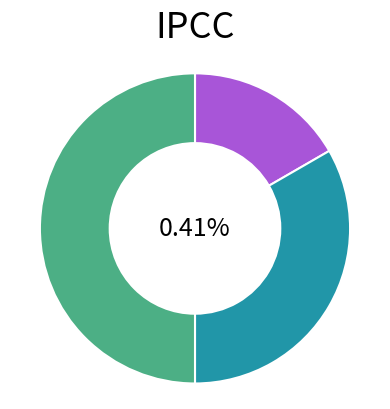

Combined, do Сумісництво and Суміщення account for over 50%?

Yes